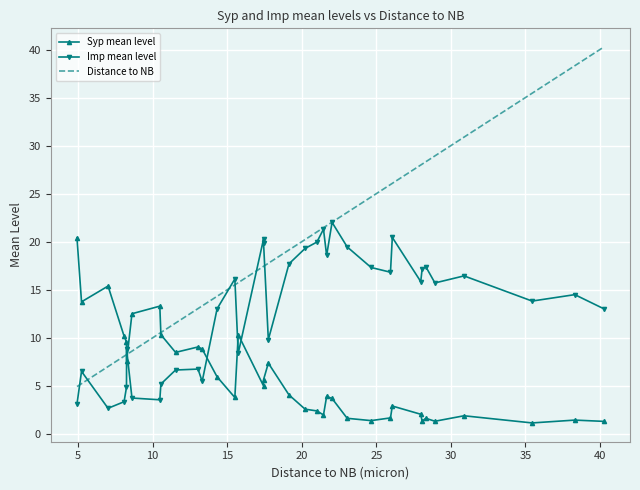

Which series has the largest total across all categories?

Distance to NB